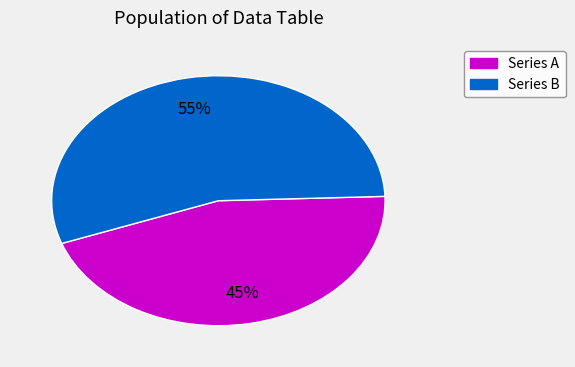

True or false: Series A accounts for 50% of the total.

False